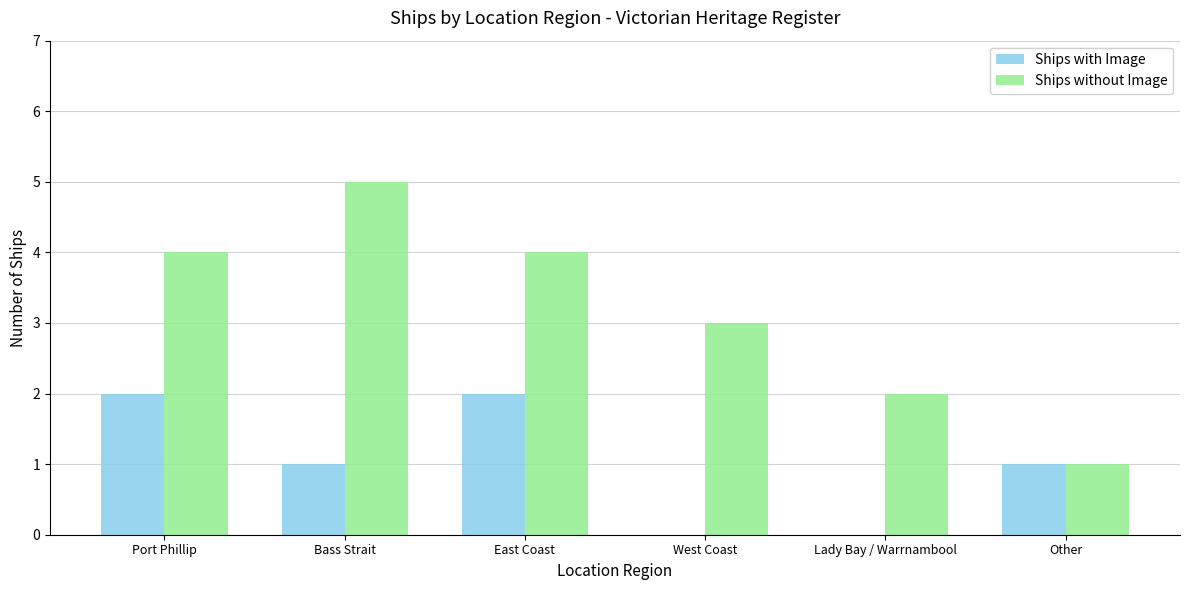

The value of Ships with Image at West Coast is 1. True or false?

False